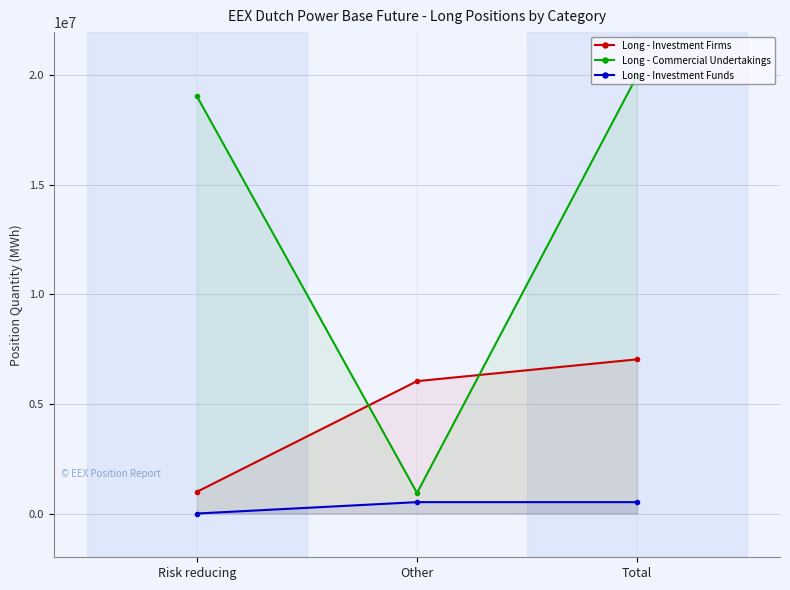

At which label does Long - Investment Firms first exceed 6039071?

Total